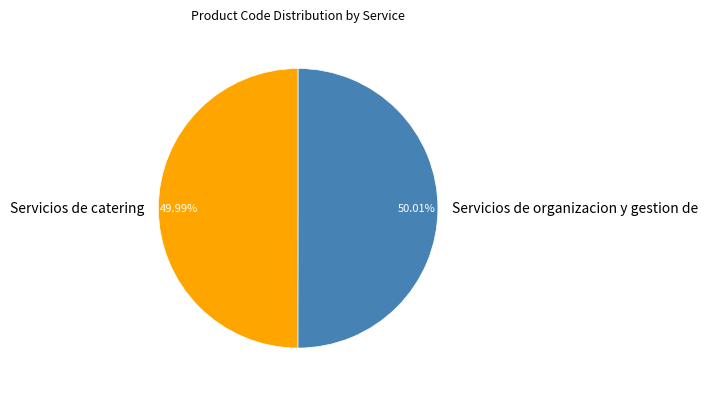

What percentage do Servicios de organizacion y gestion de and Servicios de catering together represent?

100.0%